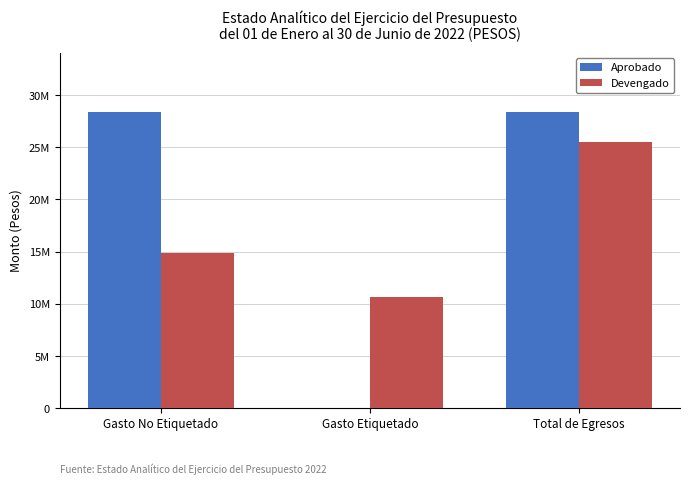

The value of Devengado at Gasto No Etiquetado is 20311248.8. True or false?

False